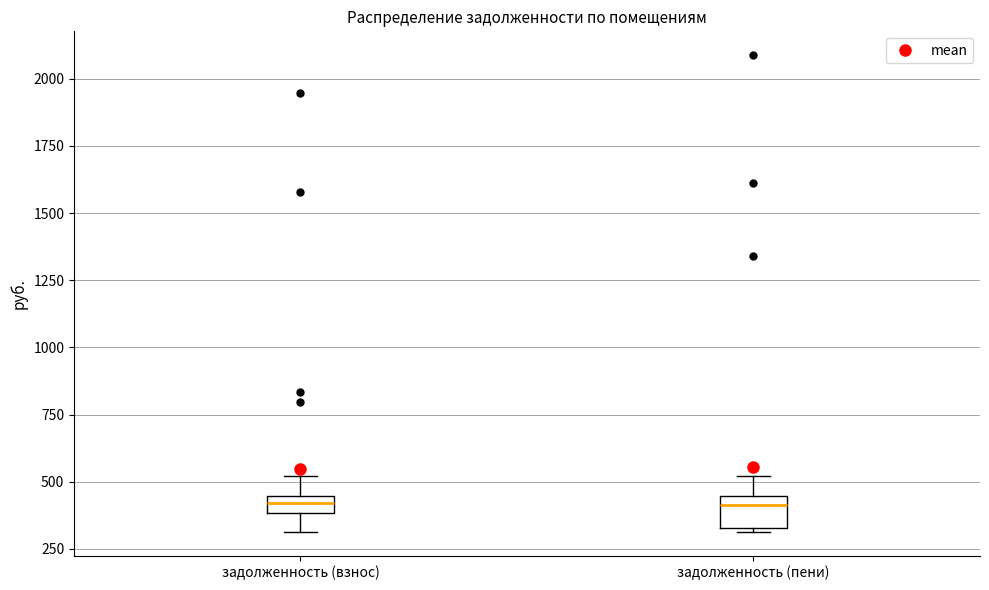

Where does the upper whisker of the box for задолженность (взнос) end on the y-axis? The values are not printed on the chart, so give them approximately, as read against the axis.

500